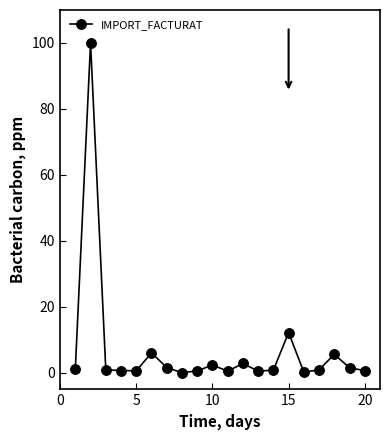

What is the value of the 20th point from the left?

0.6